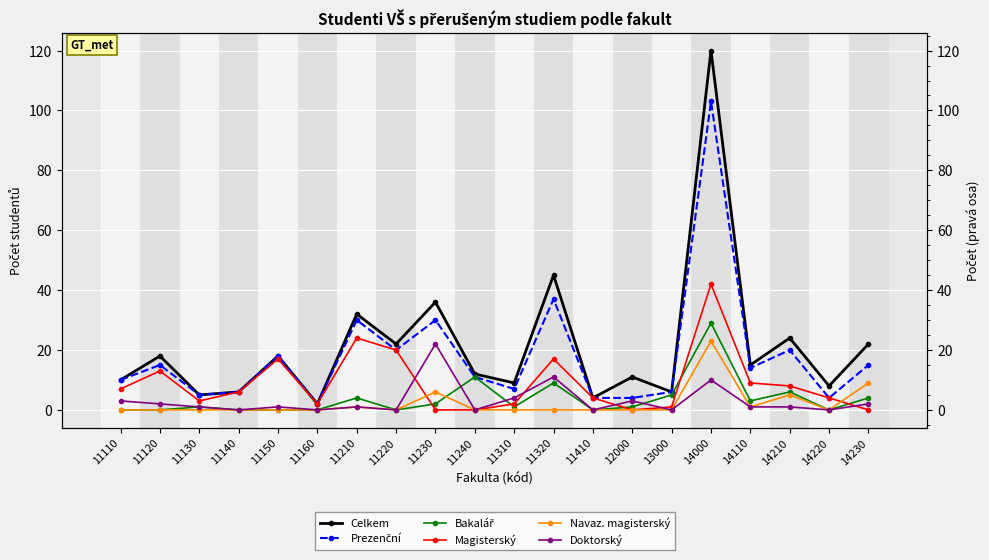

Reading left to right, transcribe all the data shown in this chart.

Celkem: 10	18	5	6	18	2	32	22	36	12	9	45	4	11	6	120	15	24	8	22
Prezenční: 10	15	5	6	18	2	30	20	30	11	7	37	4	4	6	103	14	20	4	15
Bakalář: 0	0	1	0	0	0	4	0	2	11	1	9	0	1	5	29	3	6	0	4
Magisterský: 7	13	3	6	17	2	24	20	0	0	2	17	4	0	1	42	9	8	4	0
Navaz. magisterský: 0	0	0	0	0	0	1	0	6	0	0	0	0	0	0	23	1	5	0	9
Doktorský: 3	2	1	0	1	0	1	0	22	0	4	11	0	3	0	10	1	1	0	2